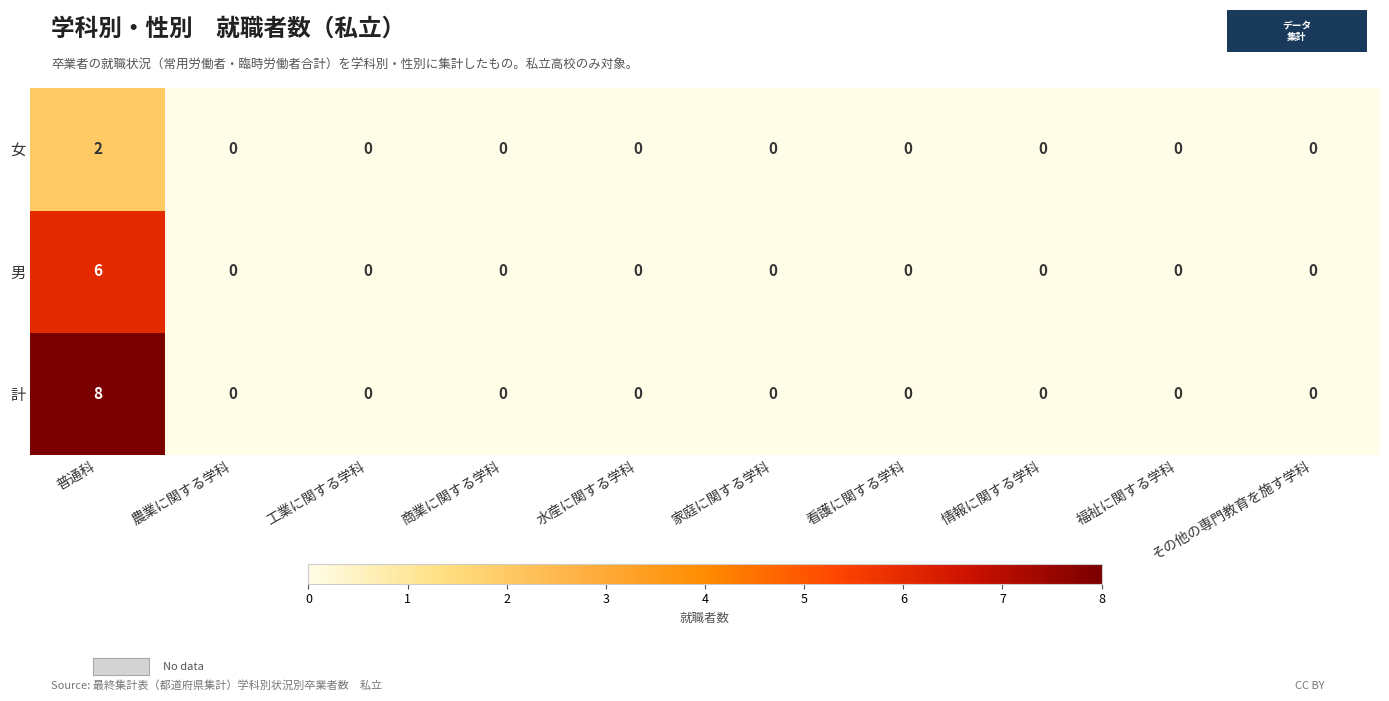

How many 男 values are between 0 and 1?

9